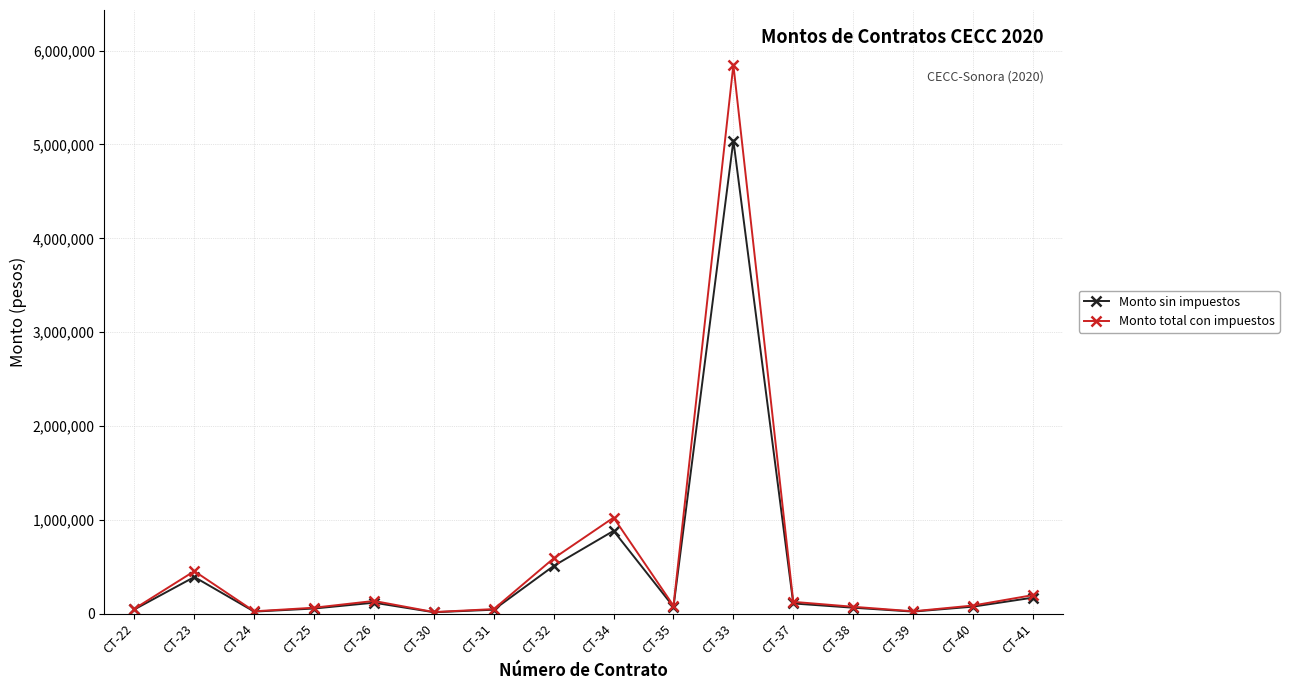

Which series has the largest range (max minus min)?

Monto total con impuestos